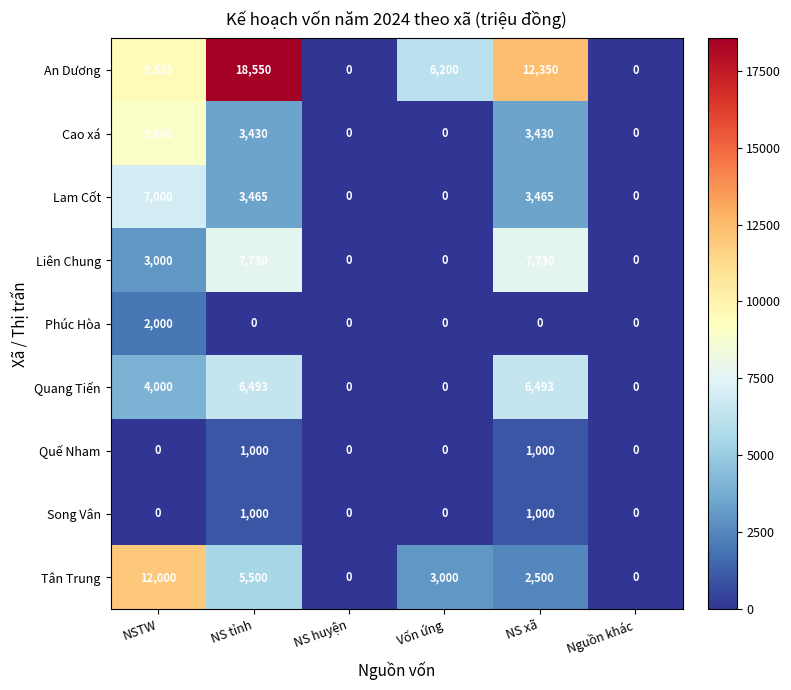

Where is Tân Trung nearest to the value 6000?

NS tỉnh